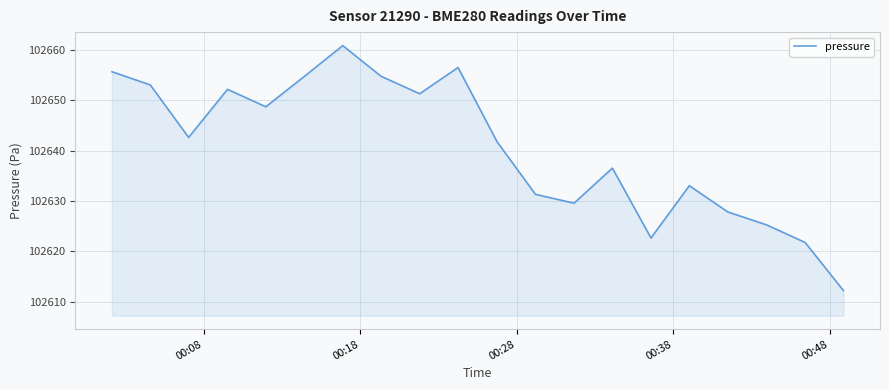

What is the minimum value shown in the chart?

102612.2